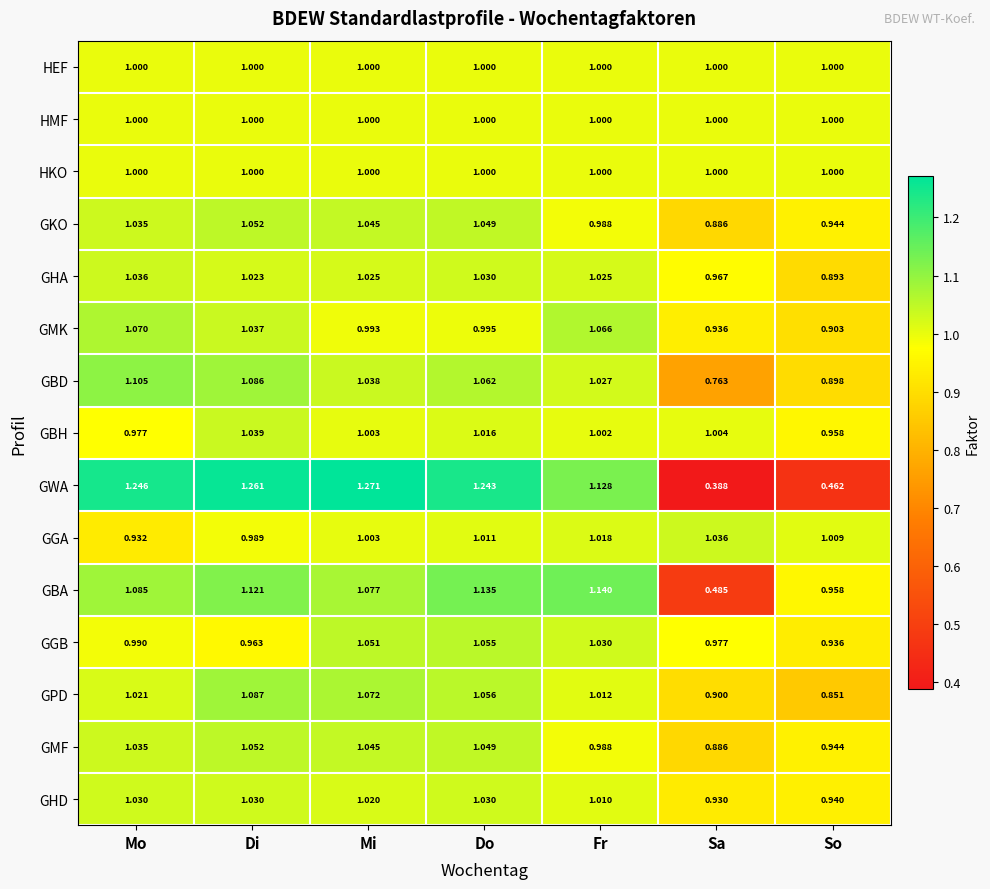

At which label is GWA closest to 0?

Sa